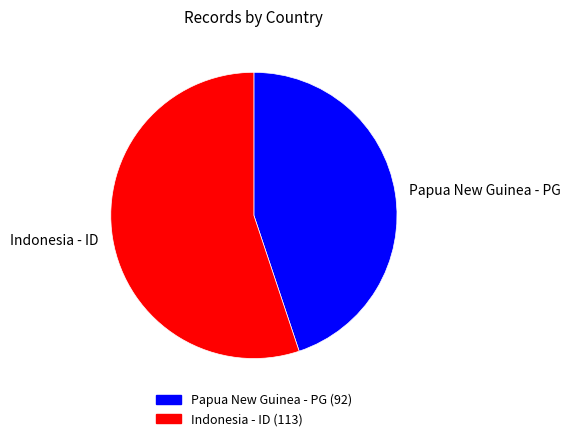

The Indonesia - ID slice represents 63% of the pie. True or false?

False